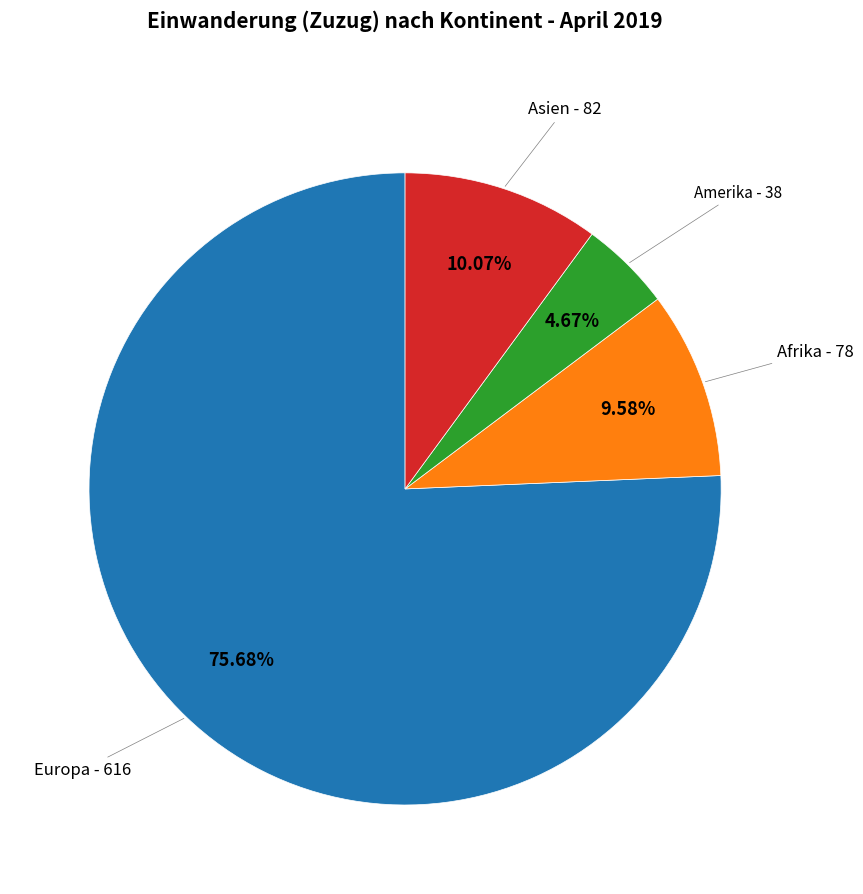

Is there any slice that represents more than half of the pie?

Yes